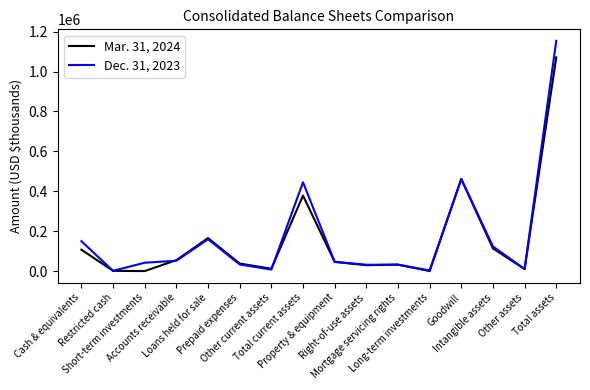

After their last crossing, which series has the higher values: Dec. 31, 2023 or Mar. 31, 2024?

Dec. 31, 2023